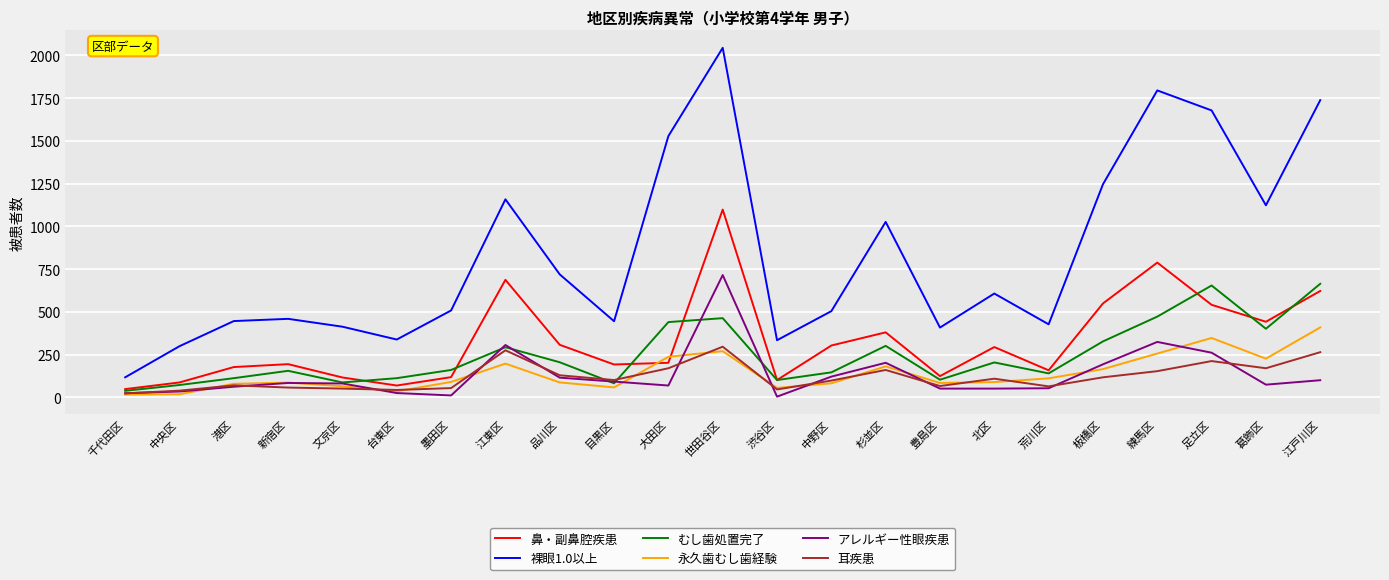

Is the value of 永久歯むし歯経験 at 大田区 greater than the value of アレルギー性眼疾患 at 港区?

Yes